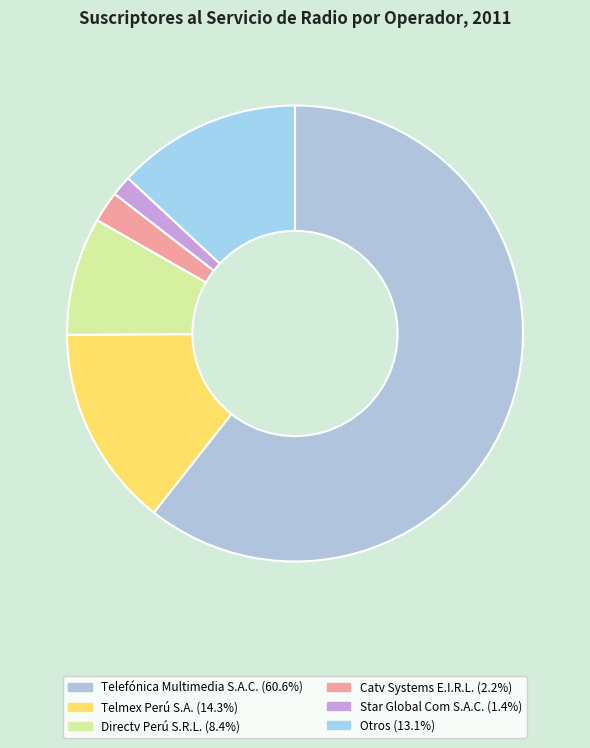

How many segments does this pie chart have?

6